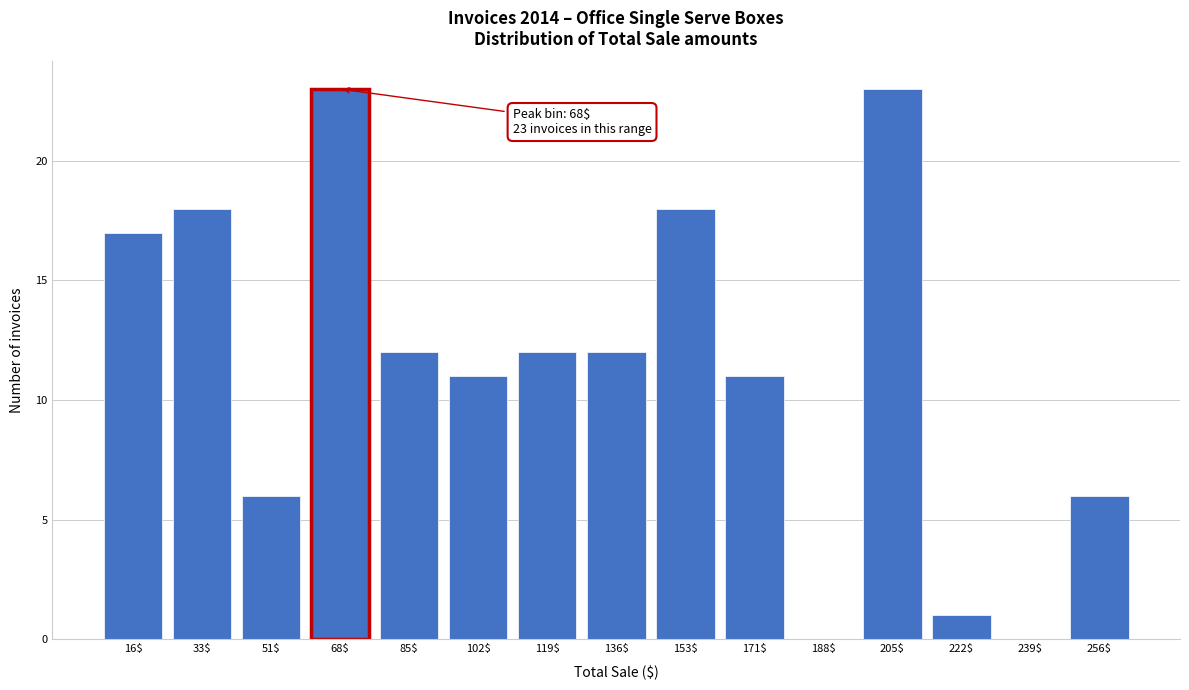

True or false: the data shows 10 at 51$.

False